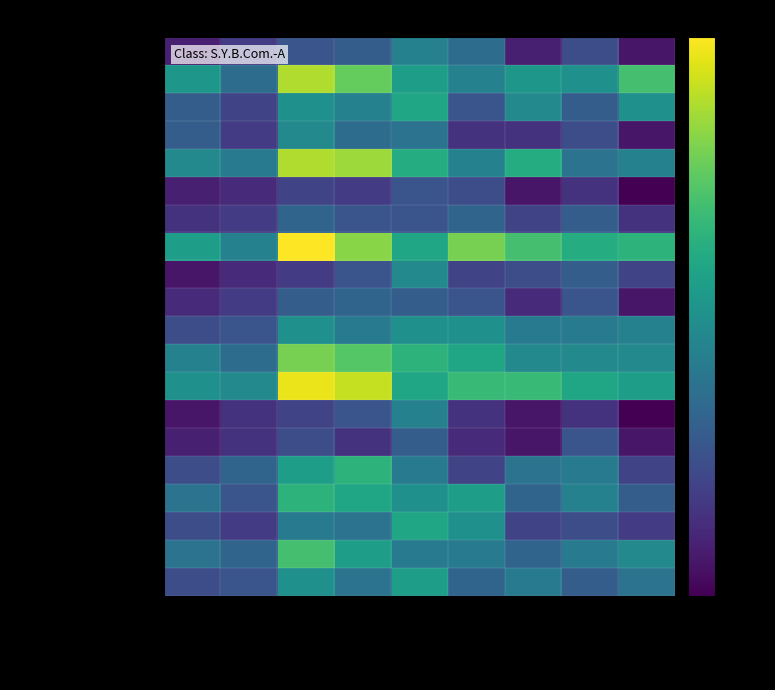

Reading right to left, transcribe all the data shown in this chart.

ABIGAL KUMAR: BLAW=2	ADVT=8	FC2=3	COM2=12	BECO2=15	ACC5=10	ACC3 TOTAL=9	ACC3(JB)=6	ACC3(KM2)=3
ALMEIDA JOHN: BLAW=24	ADVT=17	FC2=18	COM2=15	BECO2=19	ACC5=26	ACC3 TOTAL=30	ACC3(JB)=12	ACC3(KM2)=18
ANNAROSE JOY: BLAW=17	ADVT=10	FC2=16	COM2=9	BECO2=20	ACC5=15	ACC3 TOTAL=17	ACC3(JB)=7	ACC3(KM2)=10
ANUPRIYANCA SORENG: BLAW=2	ADVT=8	FC2=5	COM2=5	BECO2=13	ACC5=12	ACC3 TOTAL=16	ACC3(JB)=6	ACC3(KM2)=10
AYARE GANGADHAR: BLAW=15	ADVT=13	FC2=21	COM2=15	BECO2=21	ACC5=29	ACC3 TOTAL=30	ACC3(JB)=14	ACC3(KM2)=16
BANDYA FRANCIS: BLAW=0	ADVT=5	FC2=2	COM2=8	BECO2=9	ACC5=6	ACC3 TOTAL=7	ACC3(JB)=4	ACC3(KM2)=3
BAPTISTA REGINALD: BLAW=5	ADVT=10	FC2=7	COM2=11	BECO2=9	ACC5=9	ACC3 TOTAL=11	ACC3(JB)=6	ACC3(KM2)=5
BHAT JAGANNATH: BLAW=22	ADVT=21	FC2=24	COM2=27	BECO2=20	ACC5=28	ACC3 TOTAL=34	ACC3(JB)=15	ACC3(KM2)=19
BRAGGS CAROL: BLAW=7	ADVT=10	FC2=8	COM2=7	BECO2=16	ACC5=9	ACC3 TOTAL=6	ACC3(JB)=4	ACC3(KM2)=2
BRENDA PAUL: BLAW=2	ADVT=9	FC2=4	COM2=9	BECO2=10	ACC5=11	ACC3 TOTAL=10	ACC3(JB)=6	ACC3(KM2)=4
BUGREE NICHOLAS: BLAW=15	ADVT=14	FC2=14	COM2=17	BECO2=17	ACC5=14	ACC3 TOTAL=17	ACC3(JB)=9	ACC3(KM2)=8
CARNEIRO ANTHONY: BLAW=16	ADVT=16	FC2=16	COM2=20	BECO2=22	ACC5=25	ACC3 TOTAL=27	ACC3(JB)=12	ACC3(KM2)=15
FERNANDES LOUIS: BLAW=19	ADVT=20	FC2=23	COM2=23	BECO2=20	ACC5=31	ACC3 TOTAL=33	ACC3(JB)=16	ACC3(KM2)=17
CORREIA JOSE: BLAW=0	ADVT=5	FC2=2	COM2=5	BECO2=15	ACC5=9	ACC3 TOTAL=7	ACC3(JB)=5	ACC3(KM2)=2
COUTINHO BLAISE: BLAW=2	ADVT=9	FC2=2	COM2=4	BECO2=10	ACC5=5	ACC3 TOTAL=8	ACC3(JB)=5	ACC3(KM2)=3
CRASTO IGNATIUS: BLAW=7	ADVT=14	FC2=13	COM2=7	BECO2=14	ACC5=22	ACC3 TOTAL=19	ACC3(JB)=11	ACC3(KM2)=8
DABRE THOMAS: BLAW=10	ADVT=15	FC2=11	COM2=19	BECO2=17	ACC5=20	ACC3 TOTAL=22	ACC3(JB)=9	ACC3(KM2)=13
DAS SAMIR: BLAW=6	ADVT=8	FC2=7	COM2=17	BECO2=20	ACC5=13	ACC3 TOTAL=14	ACC3(JB)=6	ACC3(KM2)=8
DBRITTO SURESH: BLAW=16	ADVT=14	FC2=11	COM2=14	BECO2=14	ACC5=19	ACC3 TOTAL=24	ACC3(JB)=11	ACC3(KM2)=13
DCRUZ AGNELLO: BLAW=13	ADVT=10	FC2=14	COM2=11	BECO2=19	ACC5=13	ACC3 TOTAL=17	ACC3(JB)=9	ACC3(KM2)=8